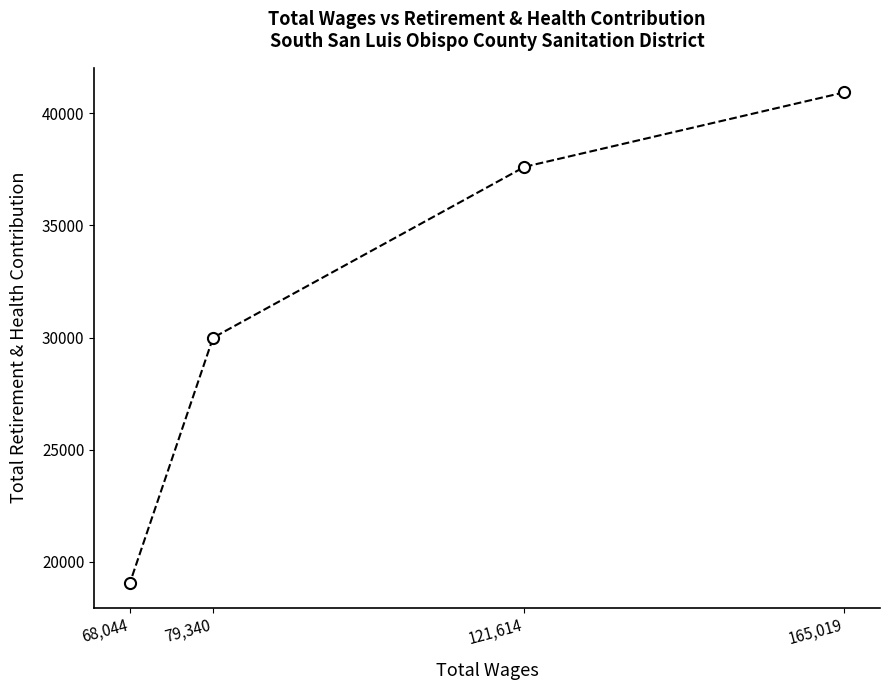

How many values are below 37612?

2